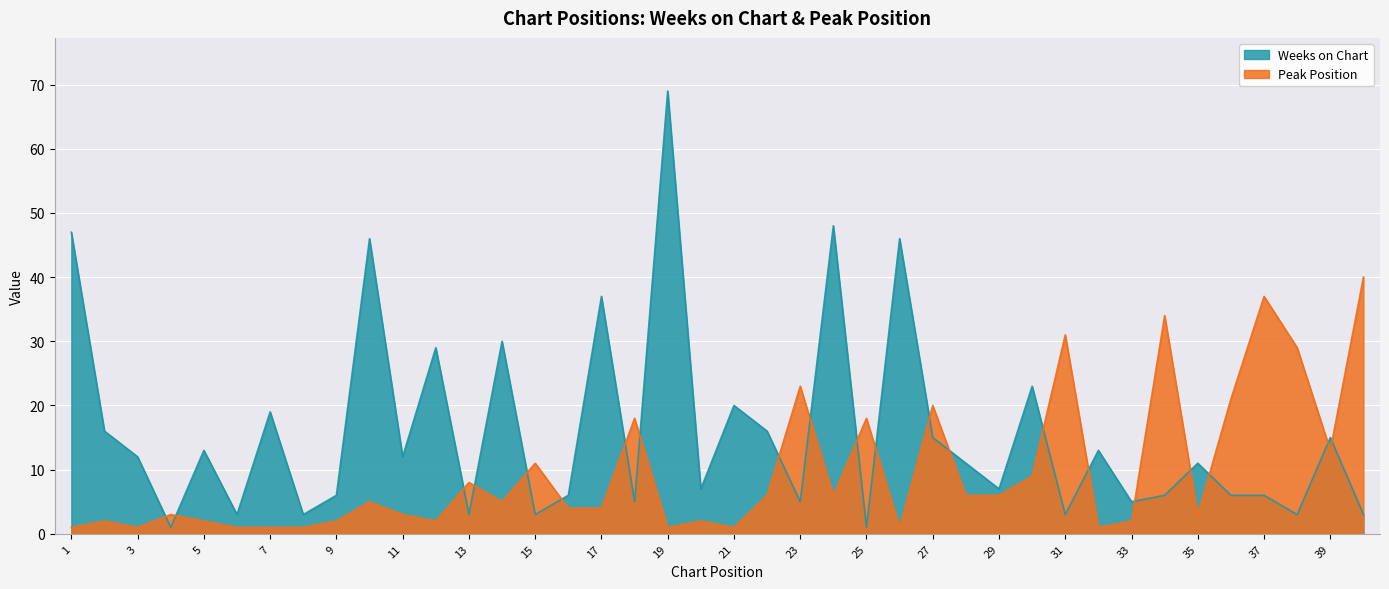

How many lines are shown in the chart?

2